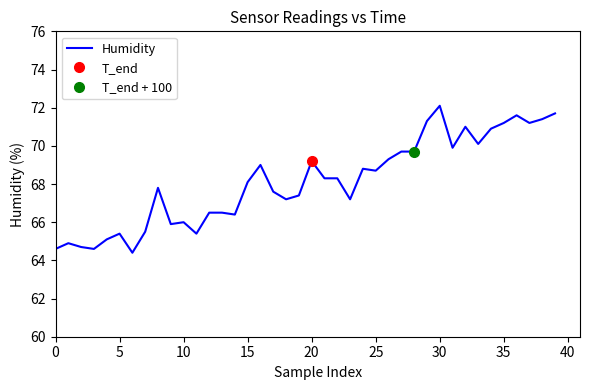

What is the difference between the maximum and minimum values?

7.7